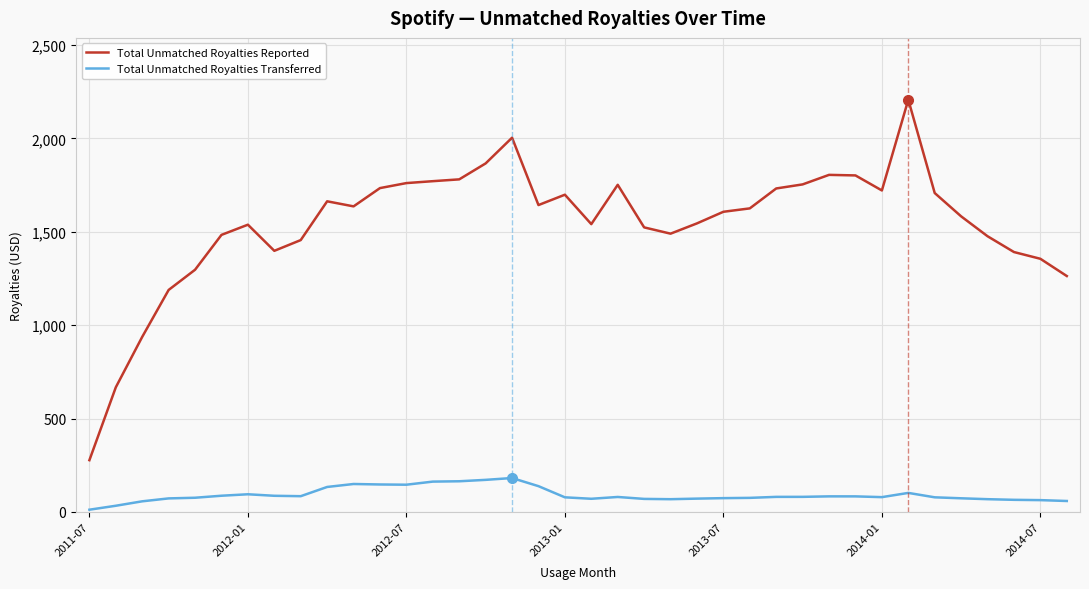

What is the highest value of the Total Unmatched Royalties Reported series?

2206.6